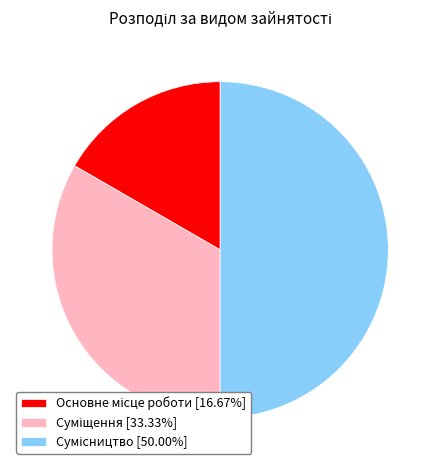

How many segments does this pie chart have?

3